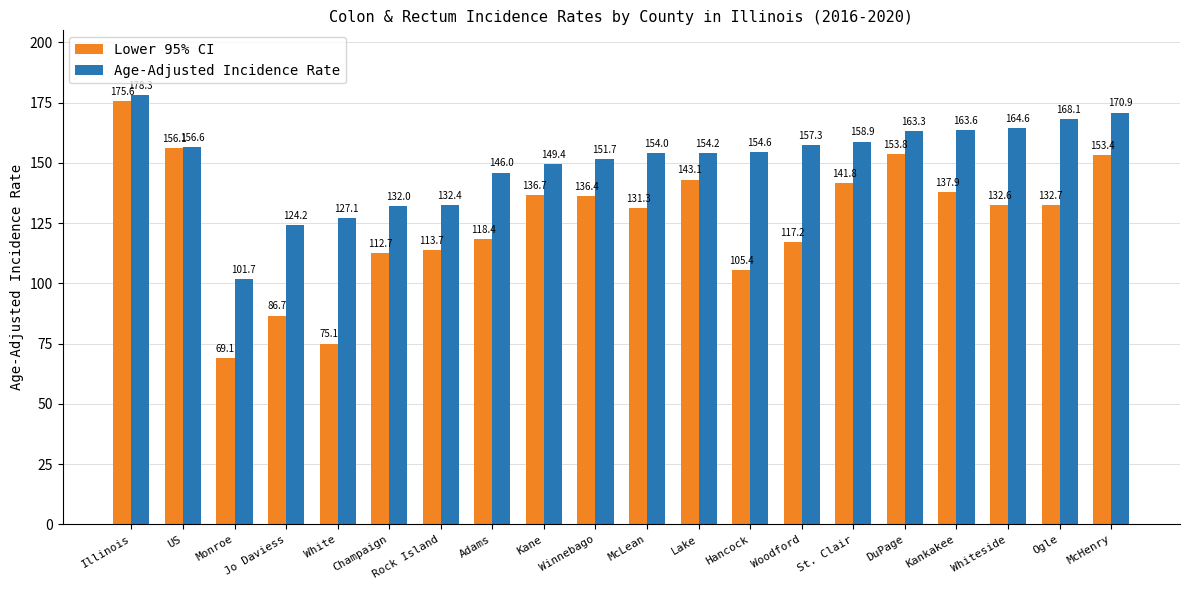

What is the difference between the Lower 95% CI values at Ogle and Champaign?

20.0